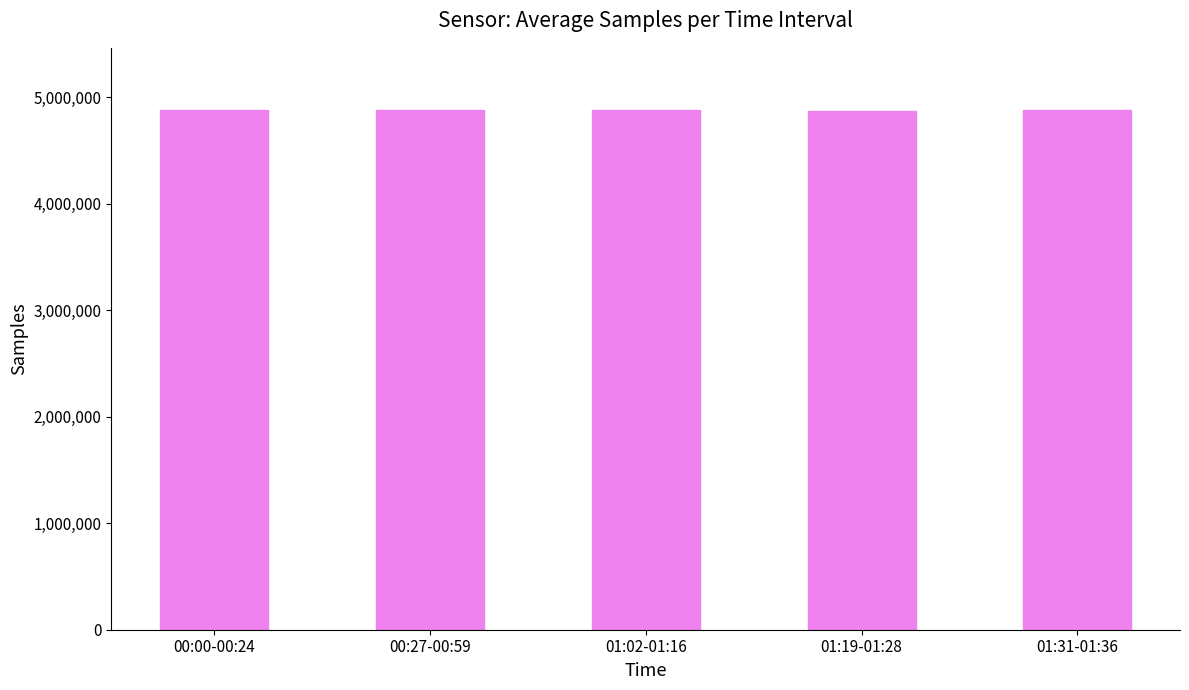

The value at 00:00-00:24 is 2454437. True or false?

False